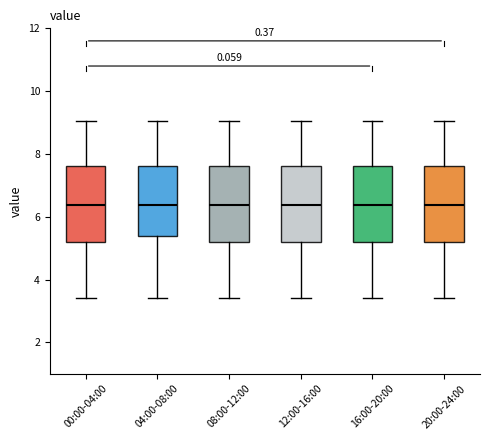

Where does the median line of the box for 16:00-20:00 sit on the y-axis? The values are not printed on the chart, so give them approximately, as read against the axis.

6.4